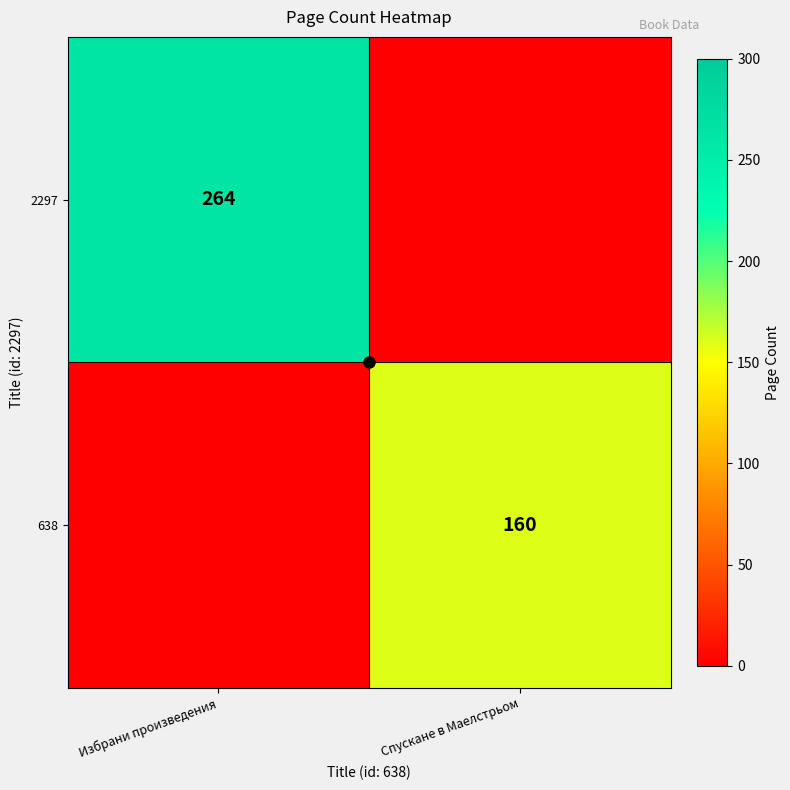

The value of 638 at Спускане в Маелстрьом is 160. True or false?

True